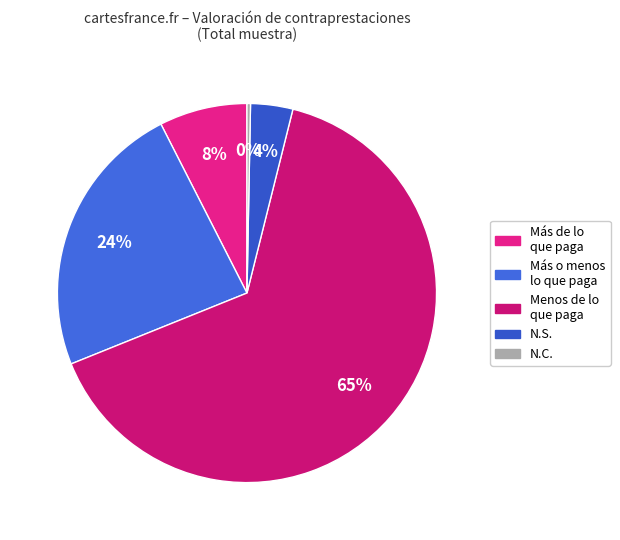

To the nearest percent, what is the difference between the Menos de lo que paga and N.C. slice percentages?

65%